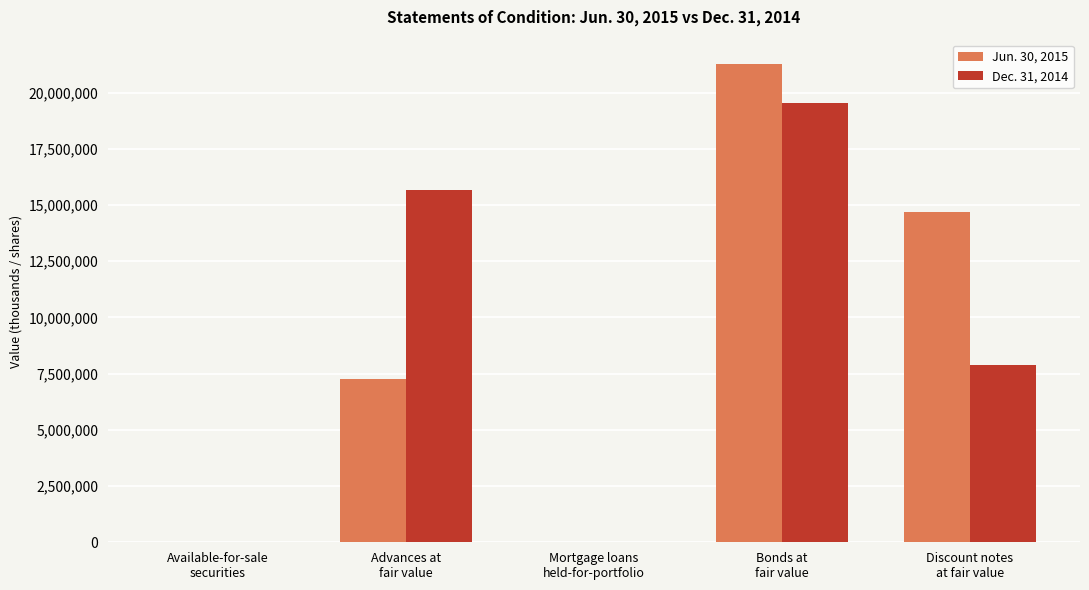

What value does the Dec. 31, 2014 series have at Discount notes
at fair value, to the nearest 10?

7890030